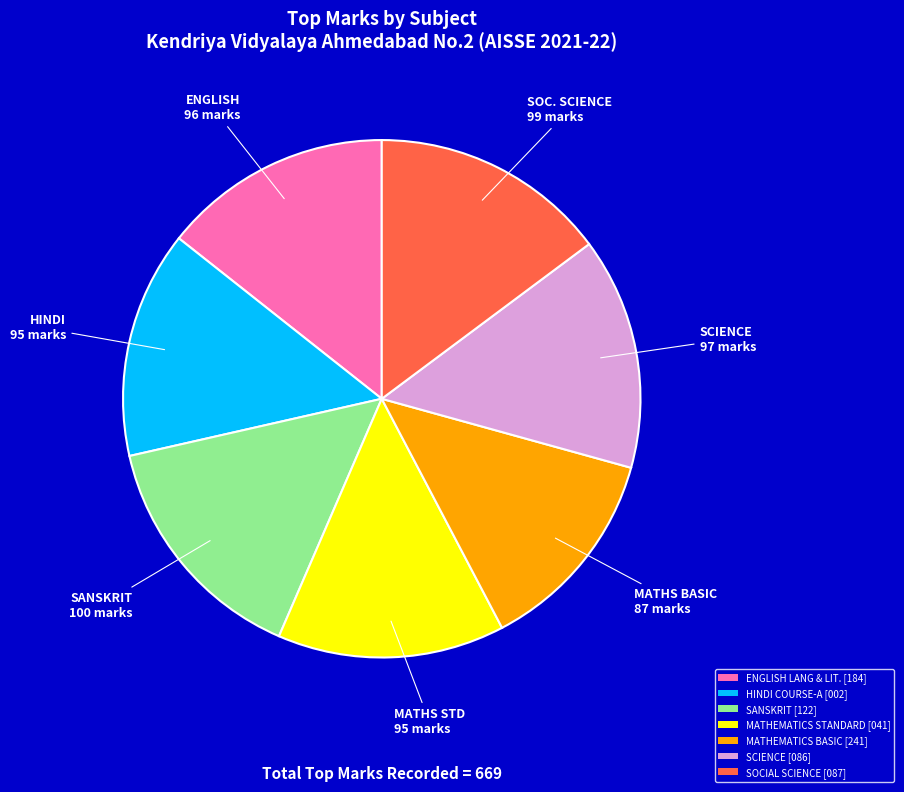

What is the ratio of the value at HINDI COURSE-A [002] to the value at ENGLISH LANG & LIT. [184]?

1.0